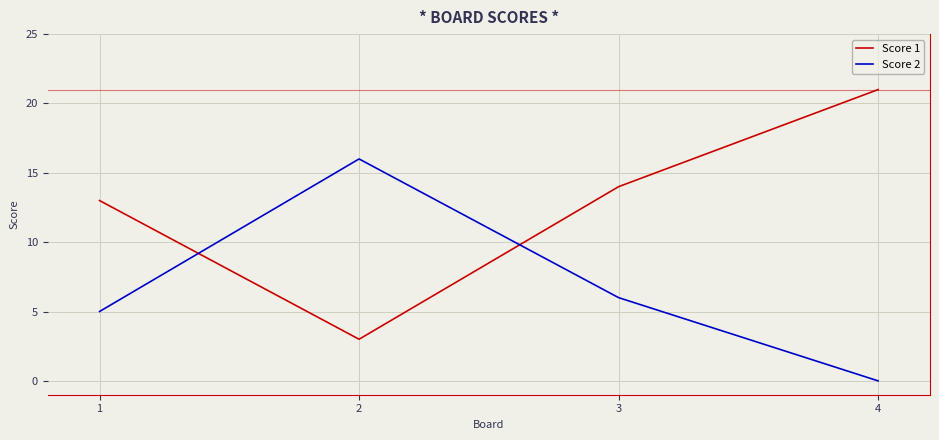

What is the maximum value shown in the chart?

21